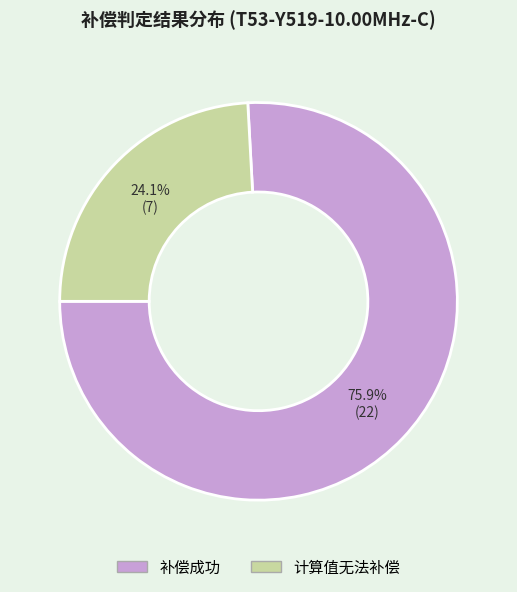

What is the majority slice?

补偿成功